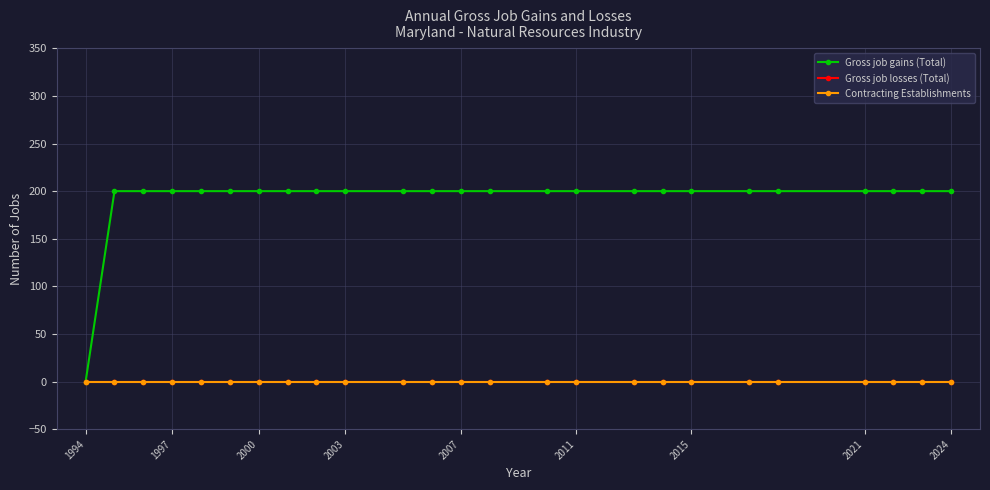

Which category has the highest value in the Contracting Establishments series?

1994